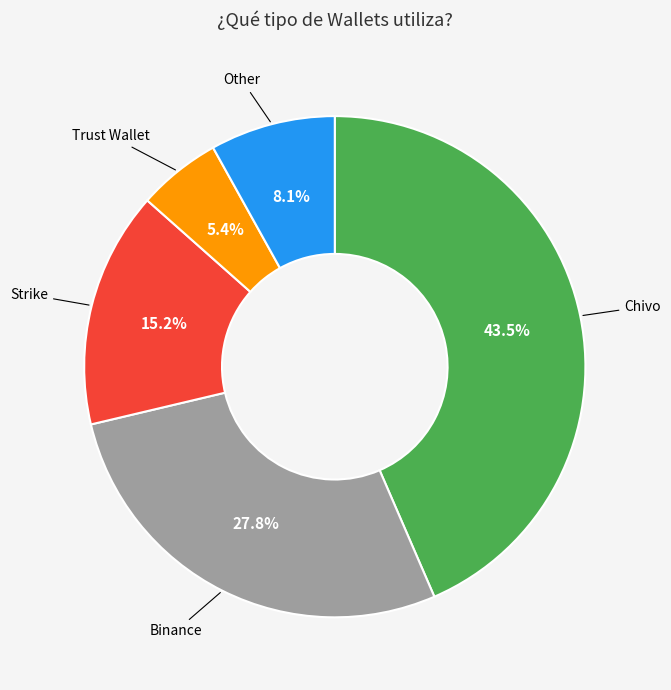

Does any single category account for the majority?

No